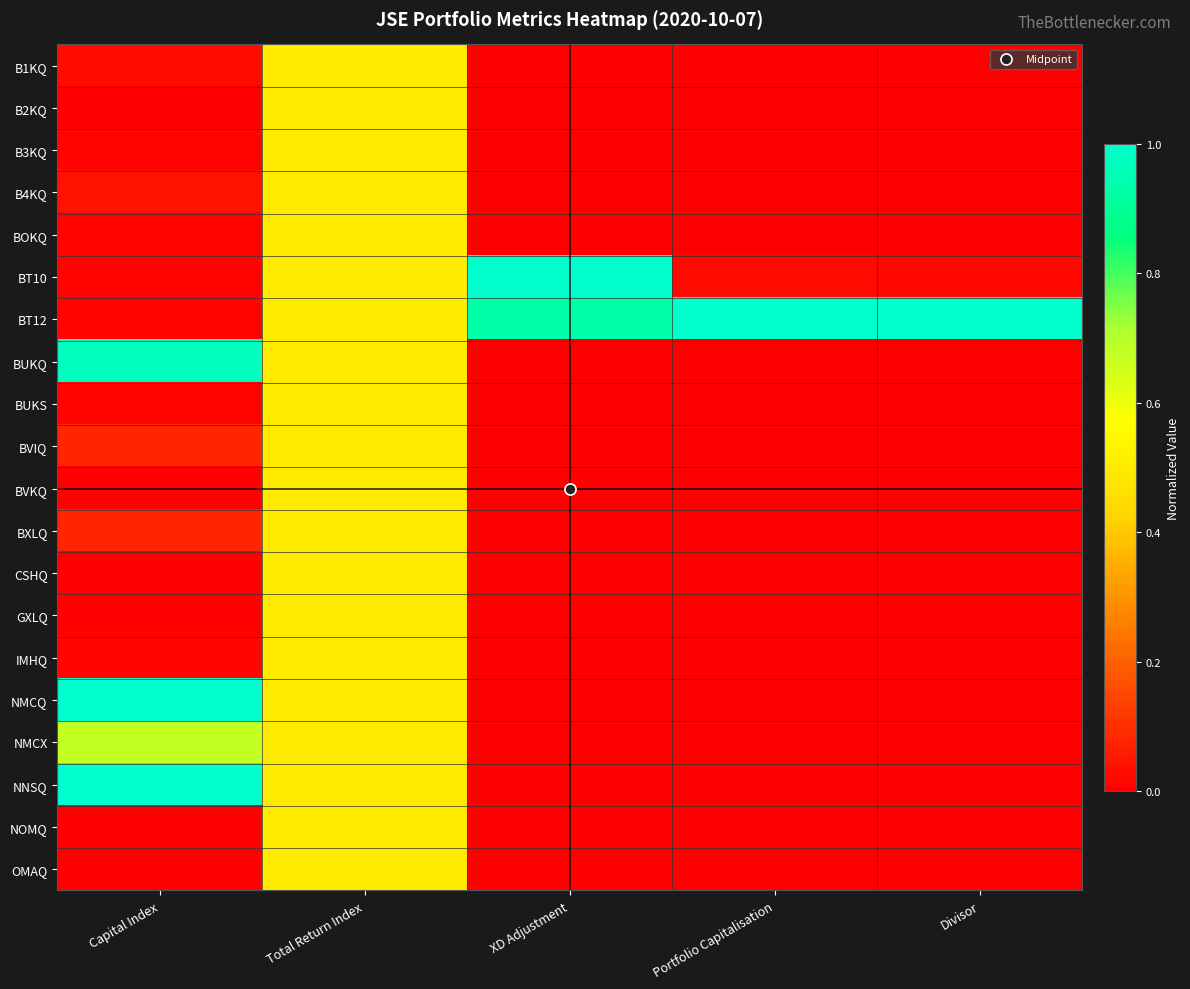

Which series changed the most between Total Return Index and Divisor?

BT12